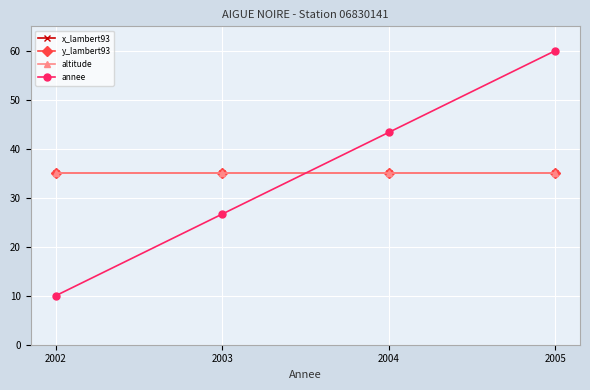

Between 2005 and 2004, which is larger?

2005